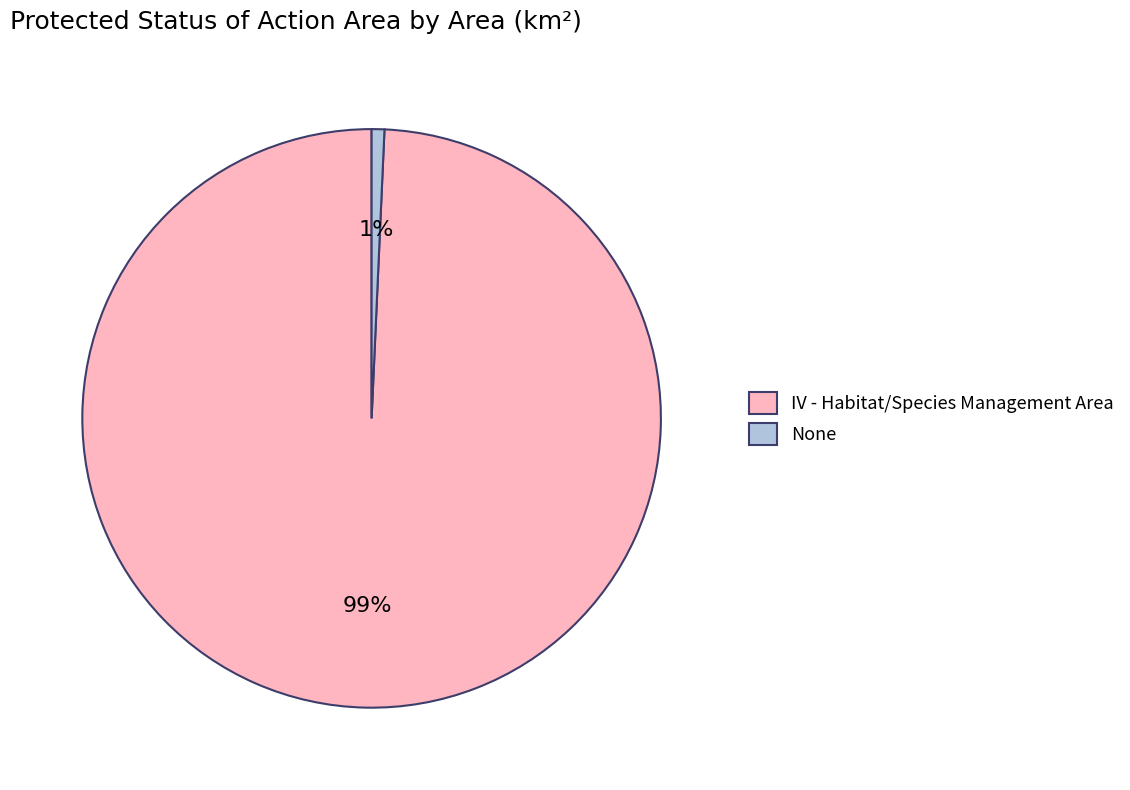

To the nearest percent, what is the average slice percentage?

50%